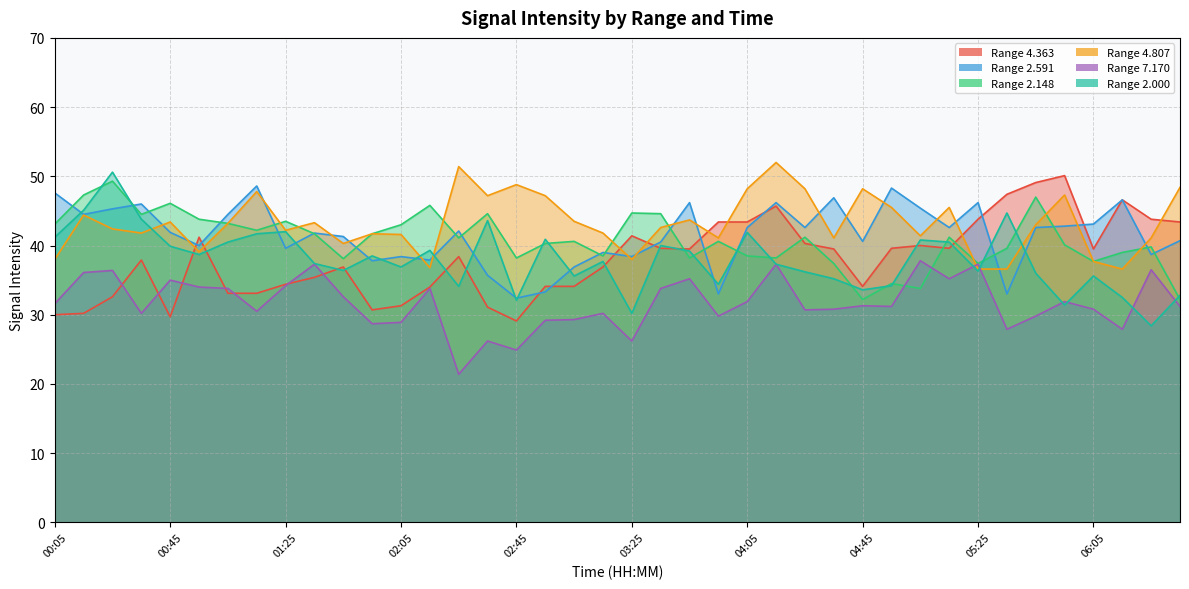

List the labels in order of 4.807 value, largest first.

04:15, 02:25, 02:45, 06:35, 04:05, 04:25, 04:45, 01:15, 05:55, 02:35, 02:55, 04:55, 05:15, 00:15, 03:45, 03:05, 00:45, 01:35, 01:05, 05:45, 03:35, 00:25, 01:25, 00:35, 03:15, 01:55, 02:05, 05:05, 03:55, 04:35, 06:25, 01:45, 00:55, 00:05, 03:25, 06:05, 02:15, 05:25, 05:35, 06:15